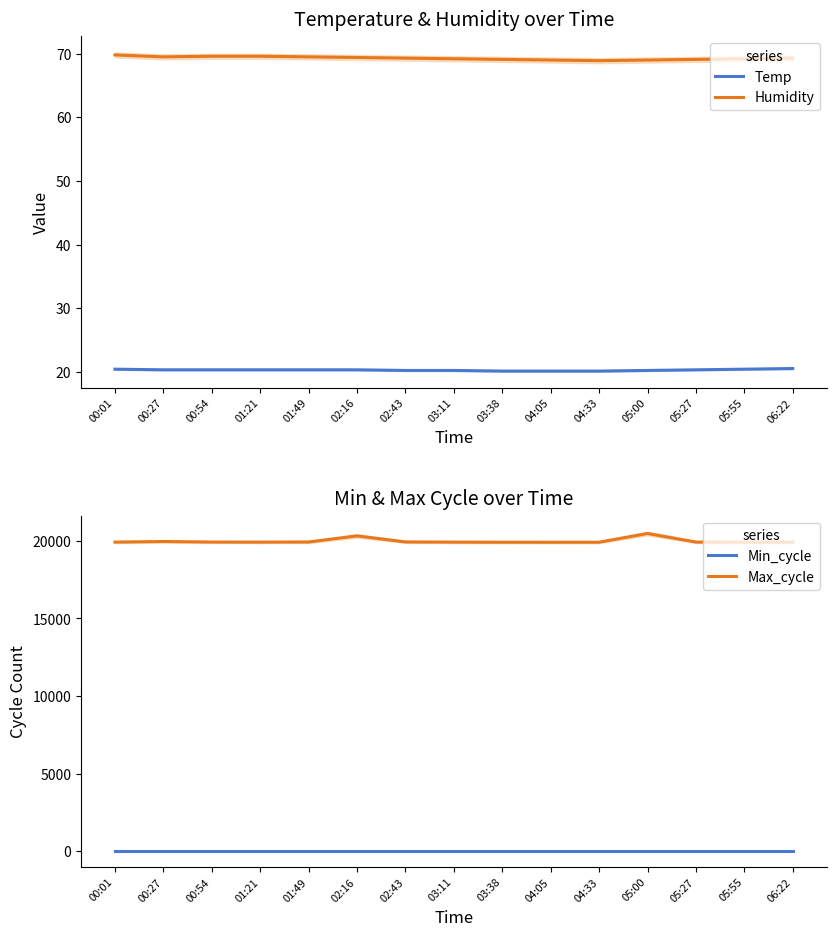

List the labels in order of Max_cycle value, largest first.

05:00, 02:16, 00:27, 02:43, 01:49, 00:54, 05:27, 00:01, 01:21, 03:11, 06:22, 05:55, 03:38, 04:33, 04:05